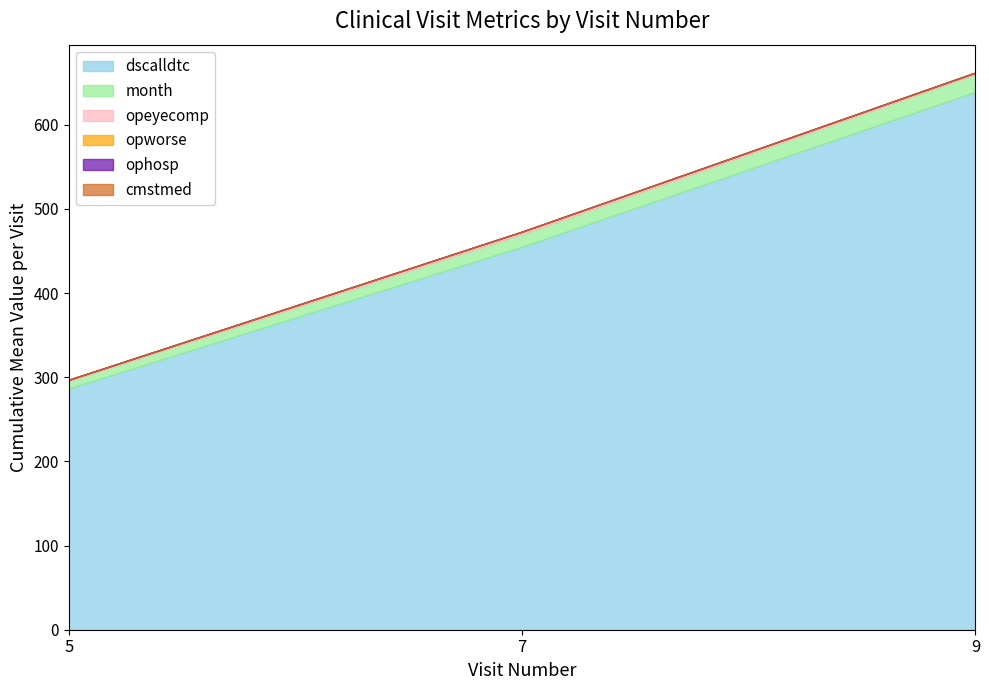

What is the total value across all series at 7?

473.0